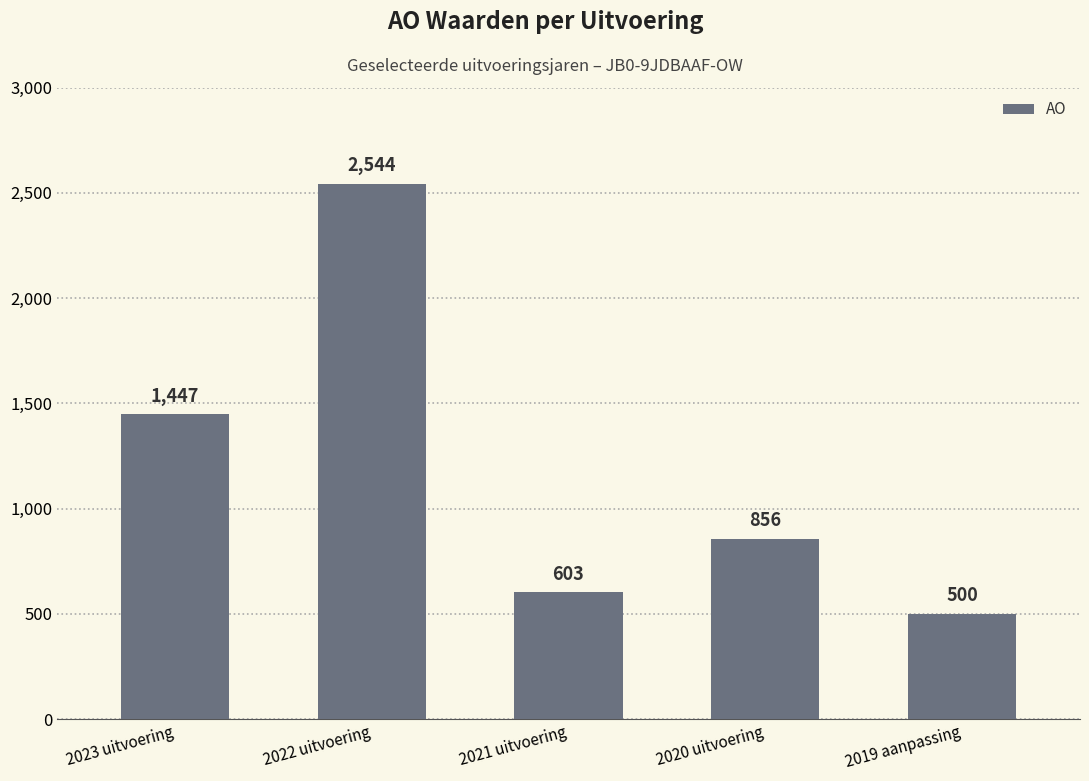

Reading left to right, extract all data points from this chart.

2023 uitvoering=1447	2022 uitvoering=2544	2021 uitvoering=603	2020 uitvoering=856	2019 aanpassing=500